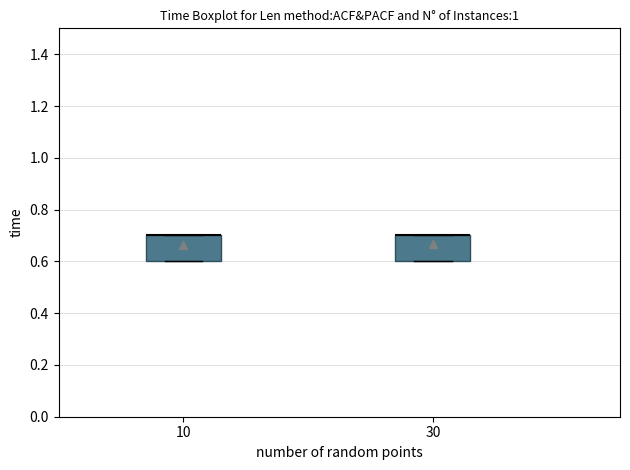

Reading left to right, read every box against the y-axis: the position of its median line, the range the box covers, and the ends of its whiskers. The values are not printed on the chart, so give them approximately, as read against the axis.

10: median 0.7 (drawn on the box's upper edge), box 0.6 to 0.7, whiskers 0.6 to 0.7
30: median 0.7 (drawn on the box's upper edge), box 0.6 to 0.7, whiskers 0.6 to 0.7